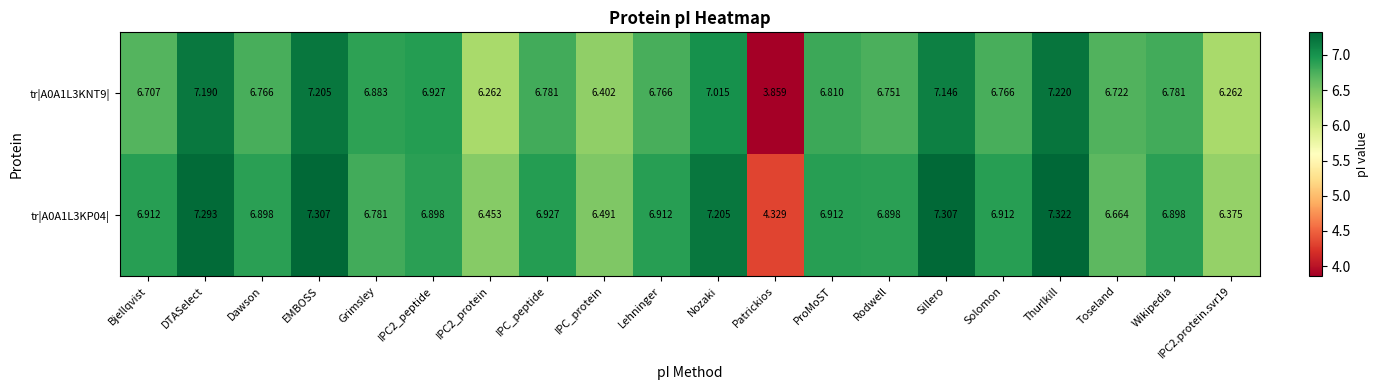

Which category has the highest value in the tr|A0A1L3KP04| series?

Thurlkill